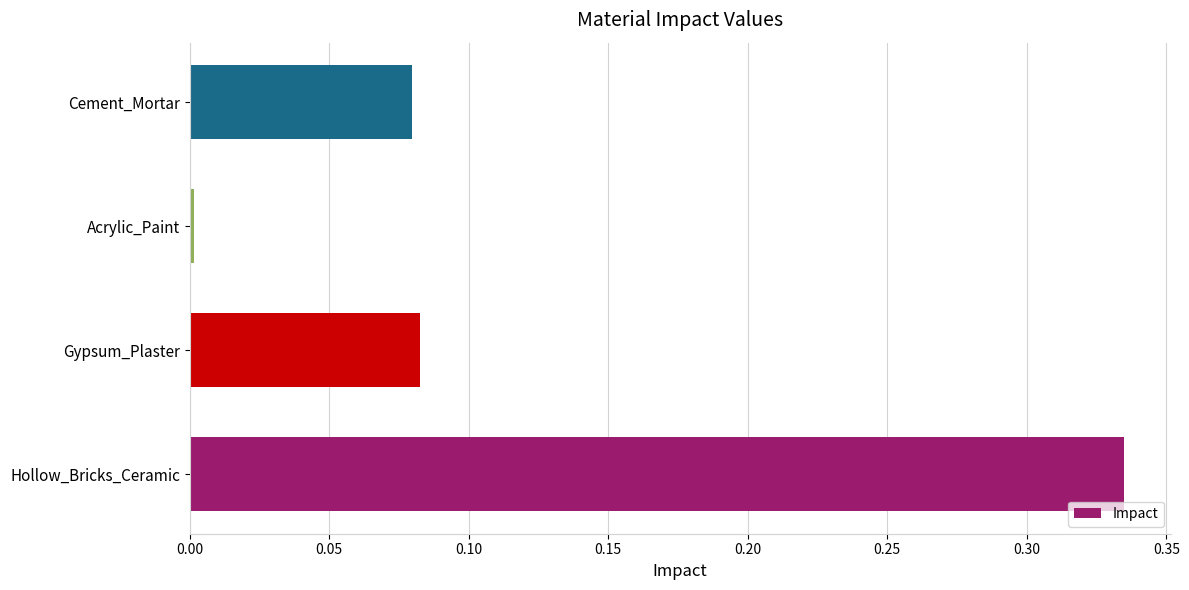

At which category does the chart reach its minimum across all series?

Acrylic_Paint